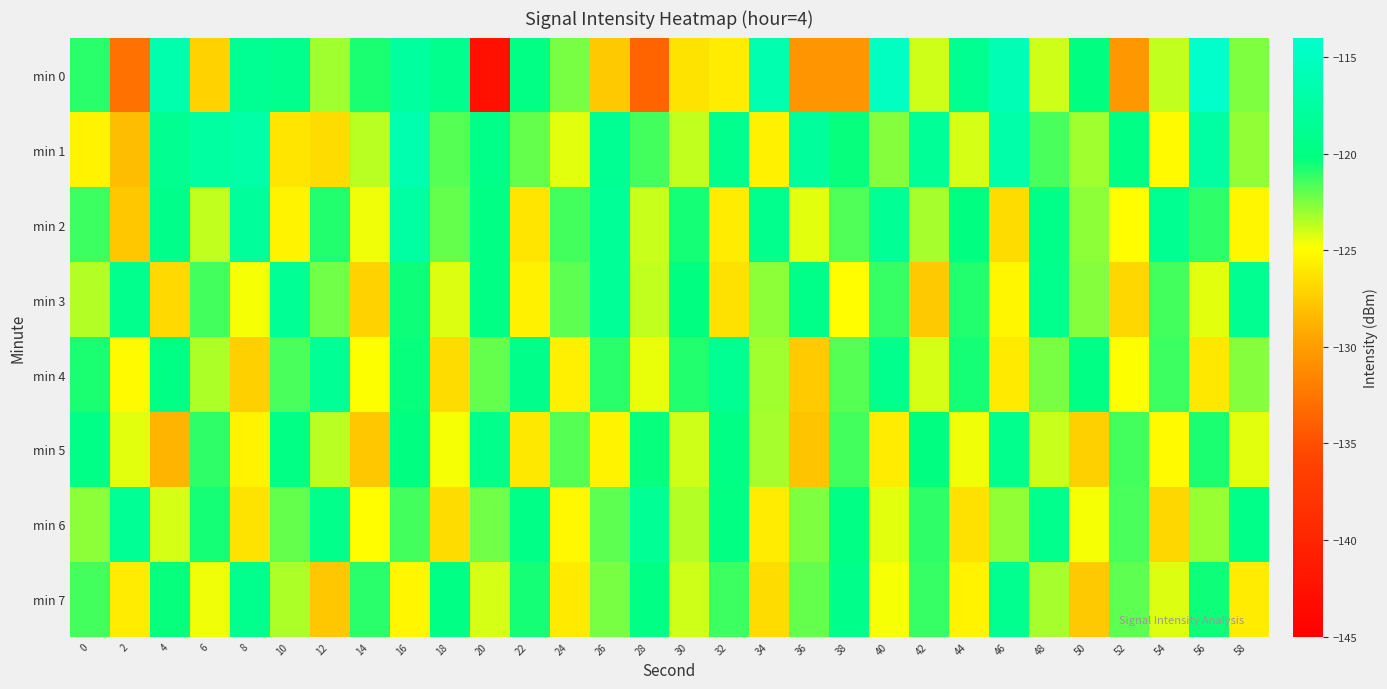

Count the number of categories in the chart.

30